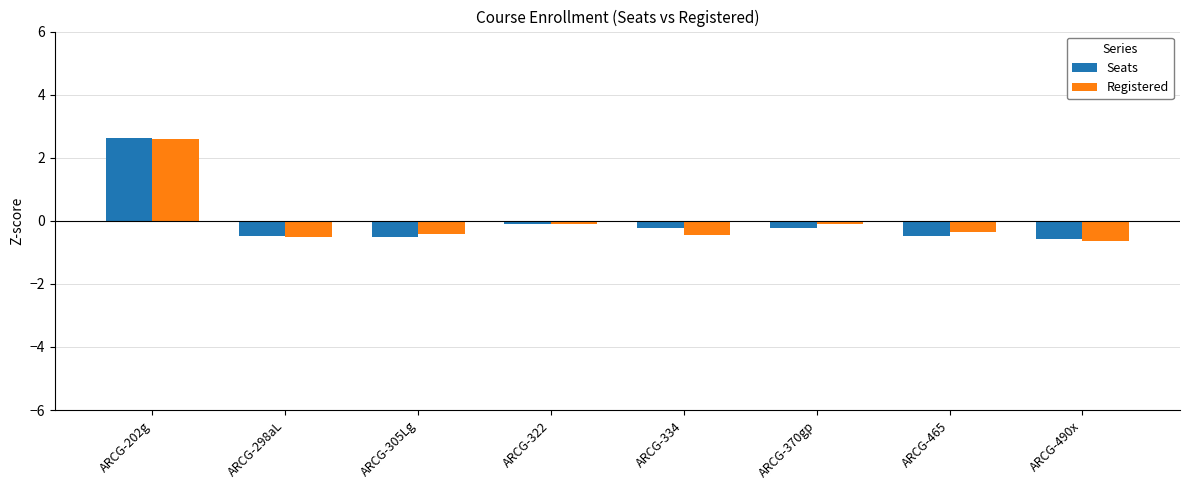

True or false: Seats has a value of -0.5 at ARCG-465.

True